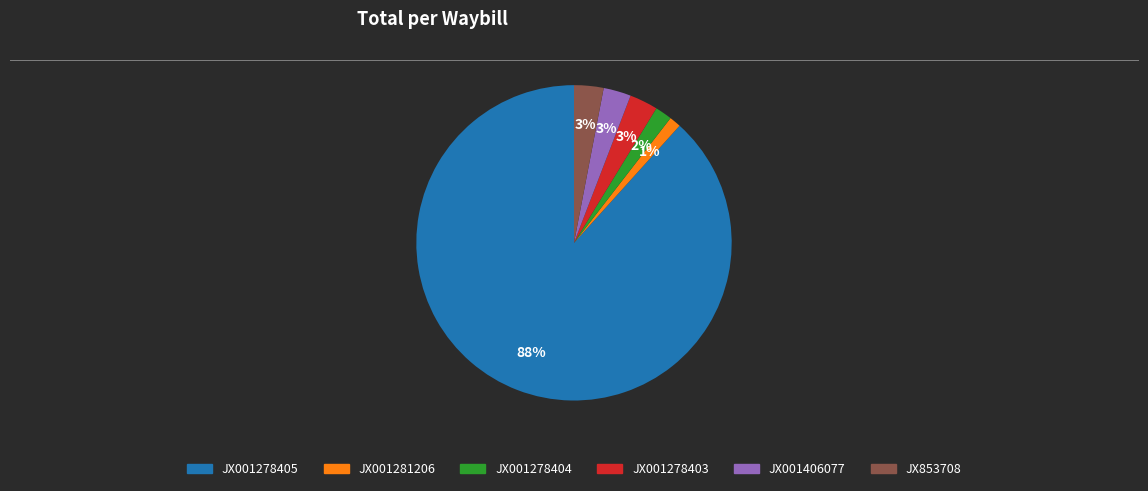

What percentage is the JX001278404 slice, to the nearest percent?

2%